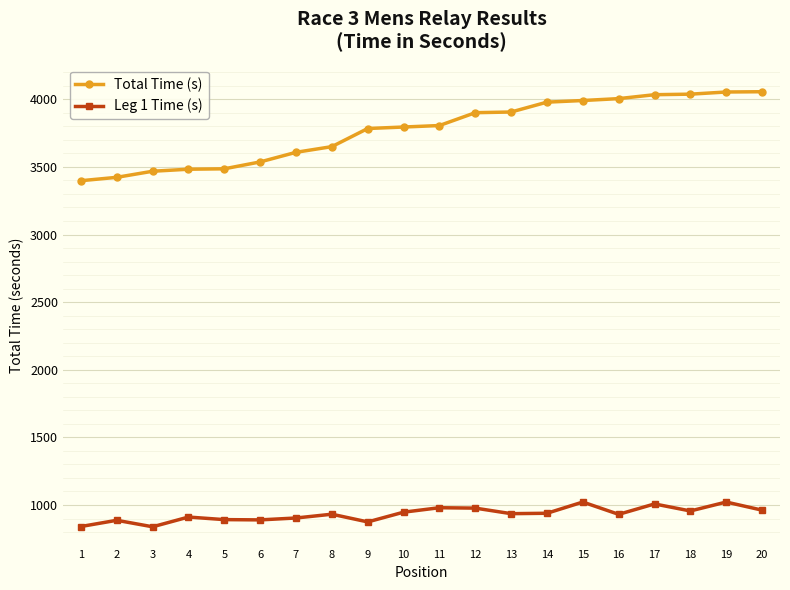

Is the value of Total Time (s) at 10 greater than the value of Leg 1 Time (s) at 9?

Yes